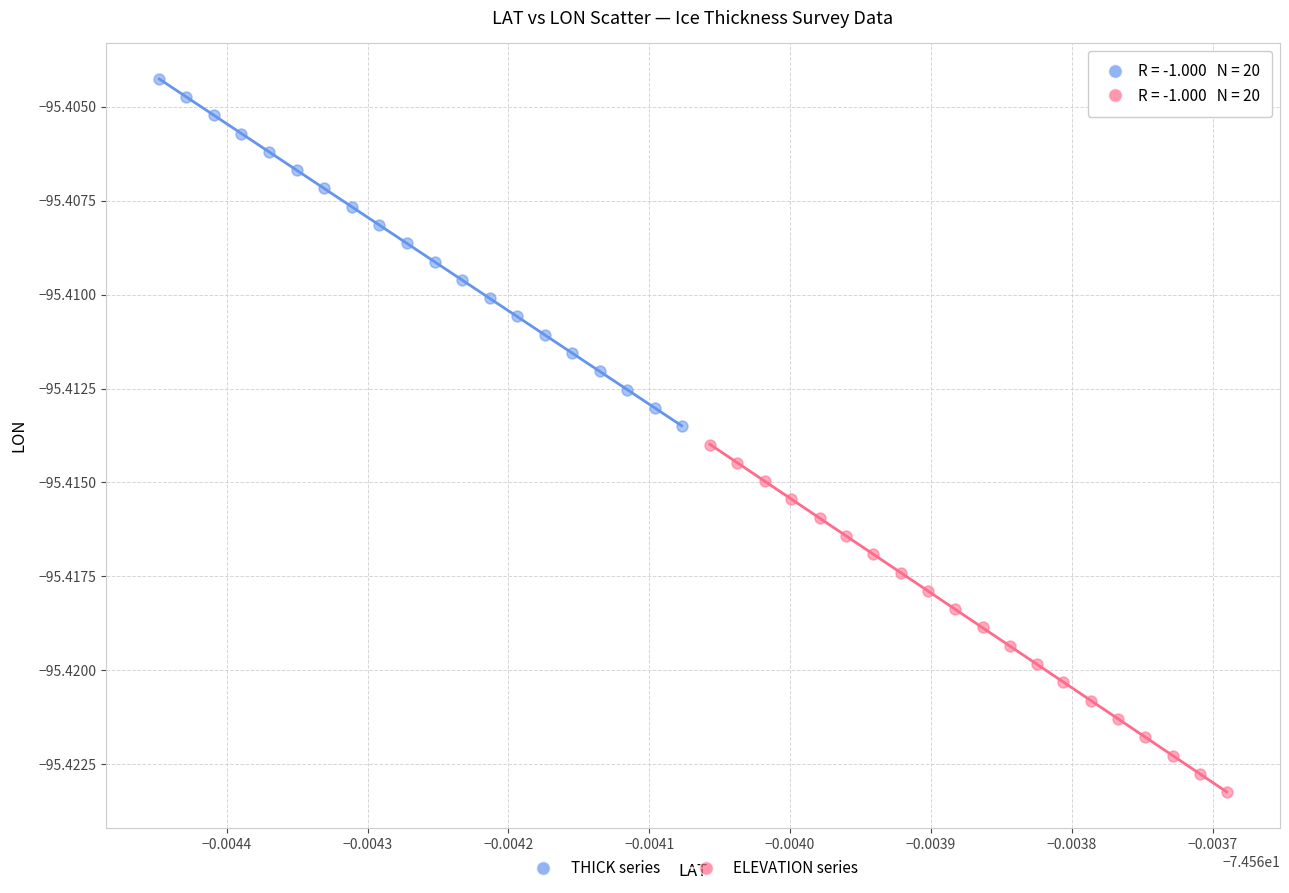

Which series contains the highest Y value?

THICK series